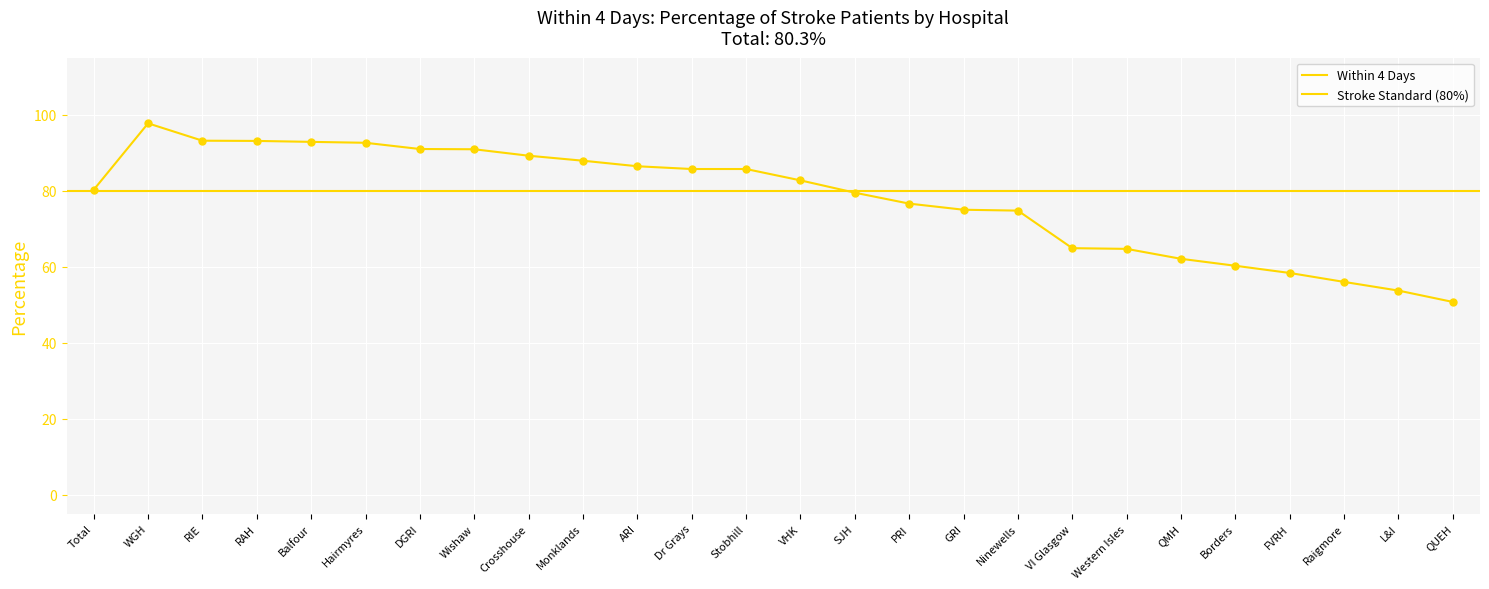

What is the ratio of the value at Borders to the value at PRI?

0.8